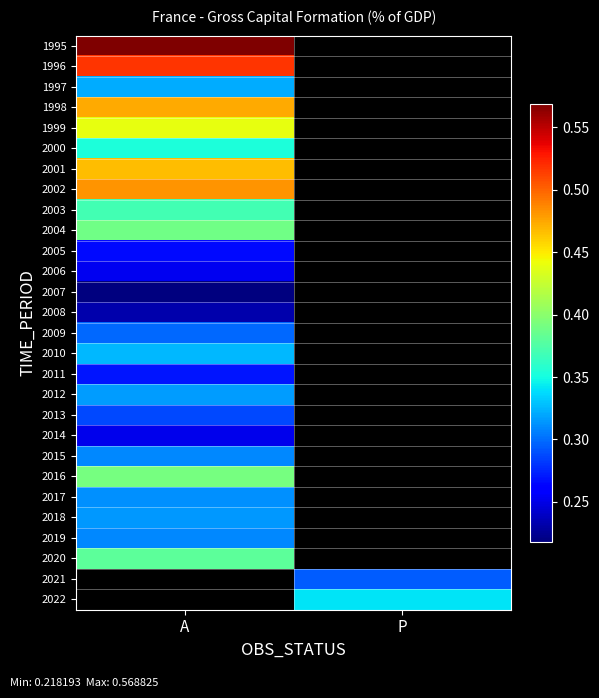

List the series in order of their peak value, lowest first.

2007, 2008, 2014, 2006, 2005, 2011, 2013, 2009, 2019, 2015, 2017, 2018, 2012, 1997, 2010, 2000, 2003, 2020, 2004, 2016, 1999, 2001, 1998, 2002, 1996, 1995, 2021, 2022